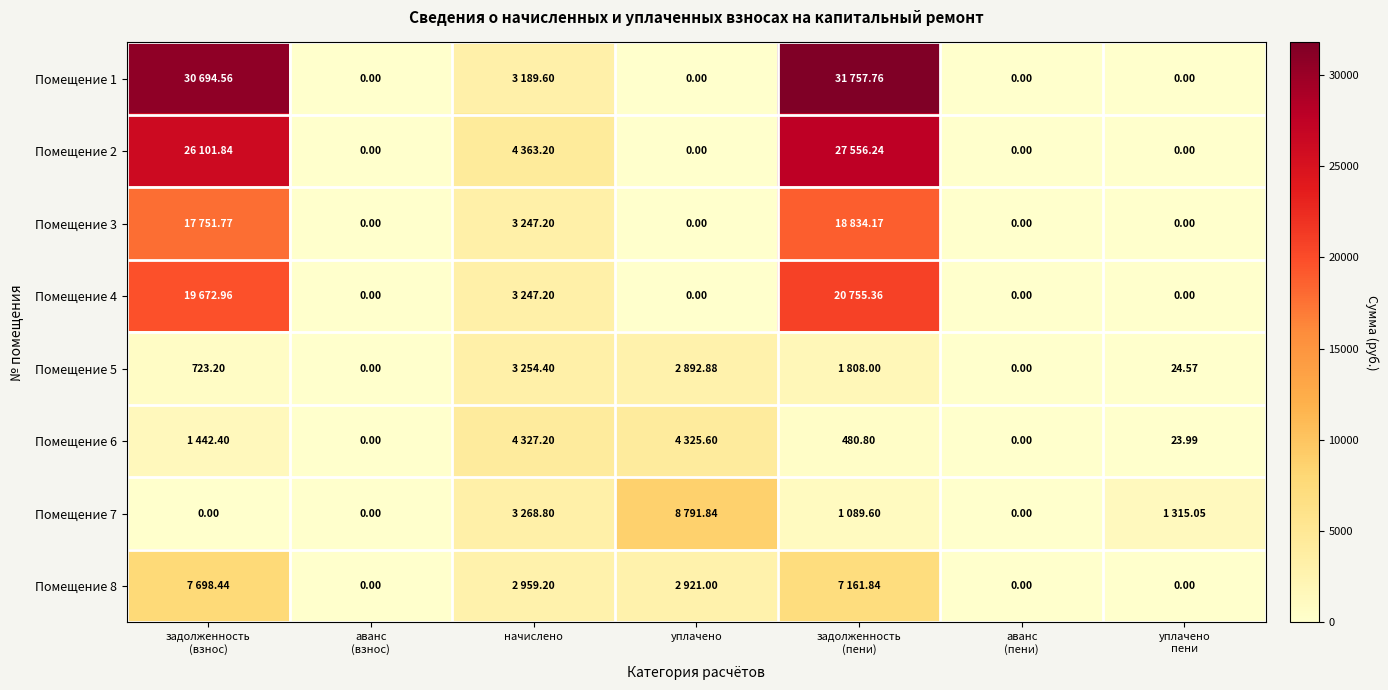

What is the difference between the second highest and minimum values in the Помещение 1 series?

30694.6